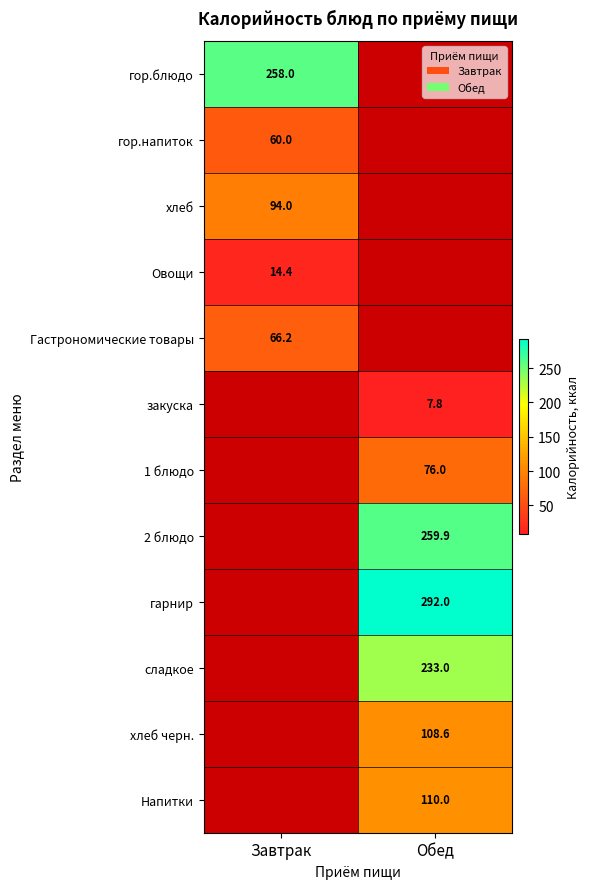

True or false: гор.блюдо has a value of 258.0 at Завтрак.

True